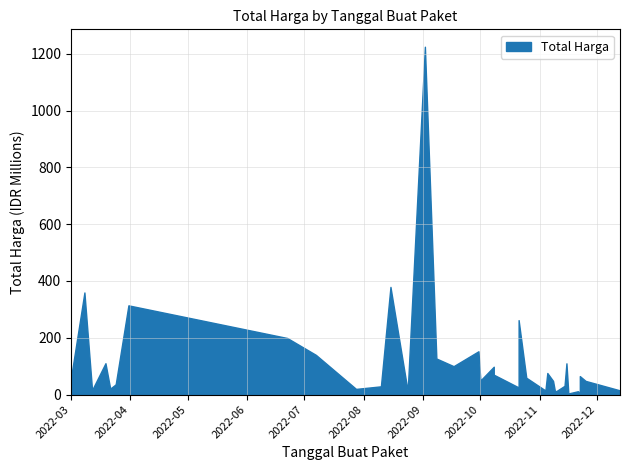

What is the value of the 40th point from the left?

34132505